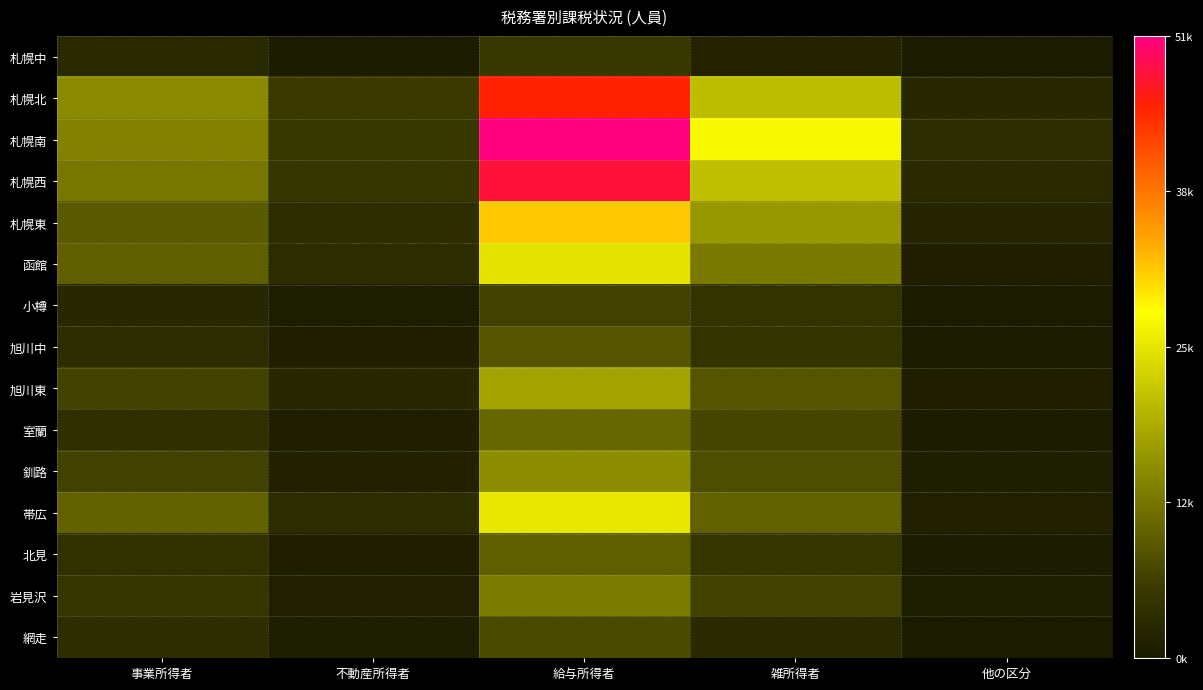

Rank the series at 事業所得者 from highest to lowest value.

札幌北, 札幌南, 札幌西, 帯広, 函館, 札幌東, 旭川東, 釧路, 岩見沢, 北見, 室蘭, 網走, 旭川中, 札幌中, 小樽